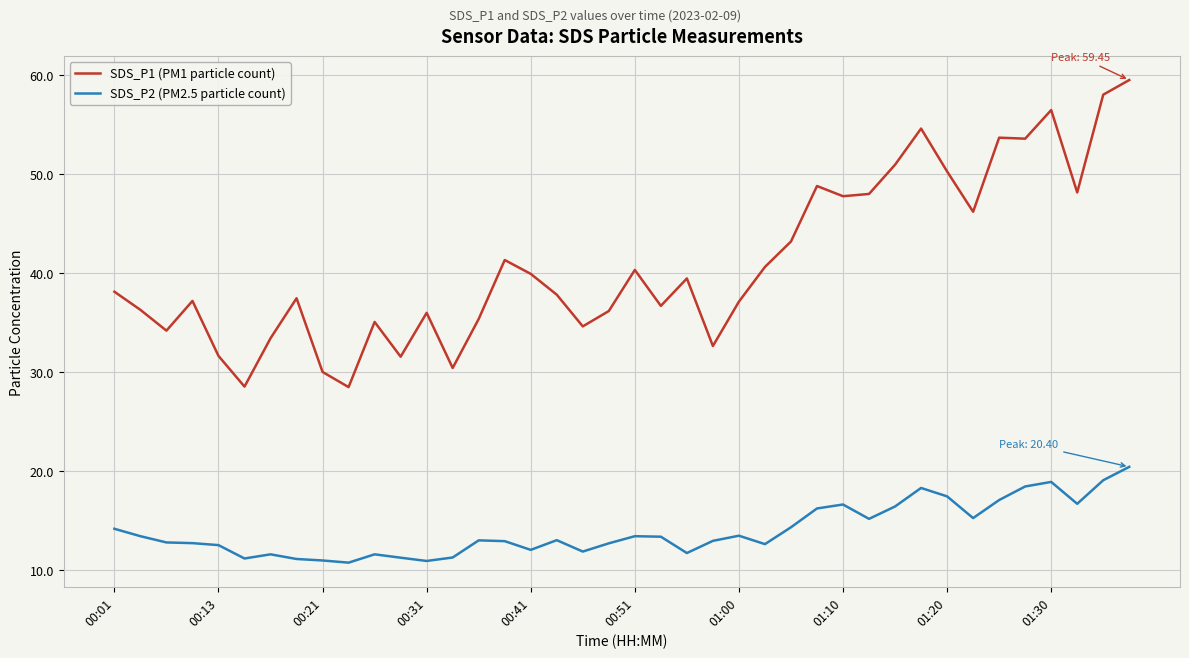

True or false: SDS_P2 (PM2.5 particle count) and SDS_P1 (PM1 particle count) intersect in this chart.

False